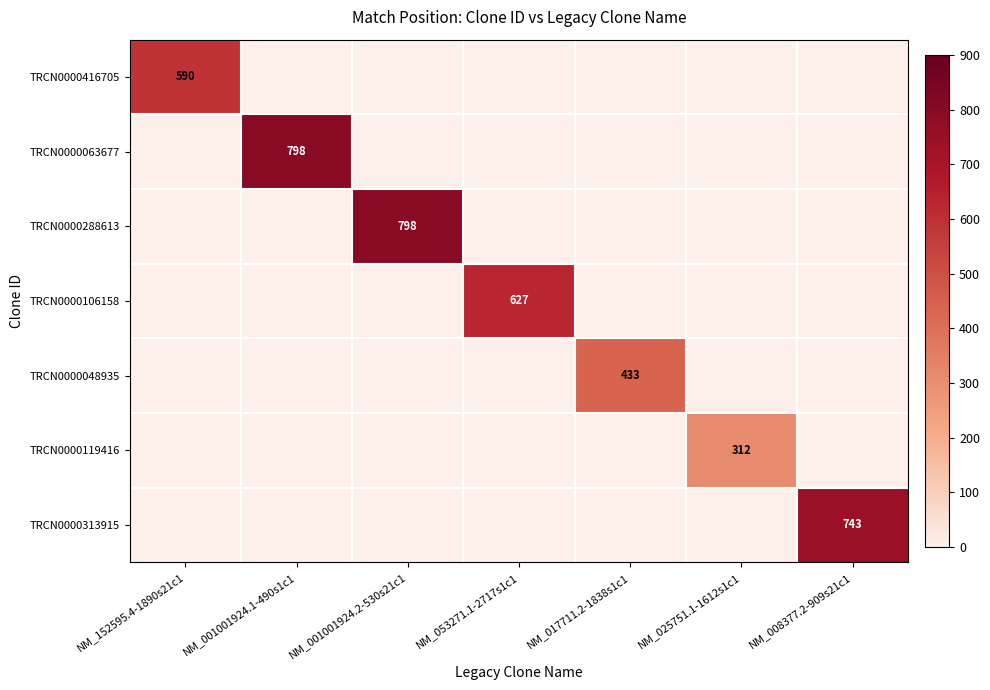

What is the difference between the maximum and second lowest values in the TRCN0000063677 series?

798